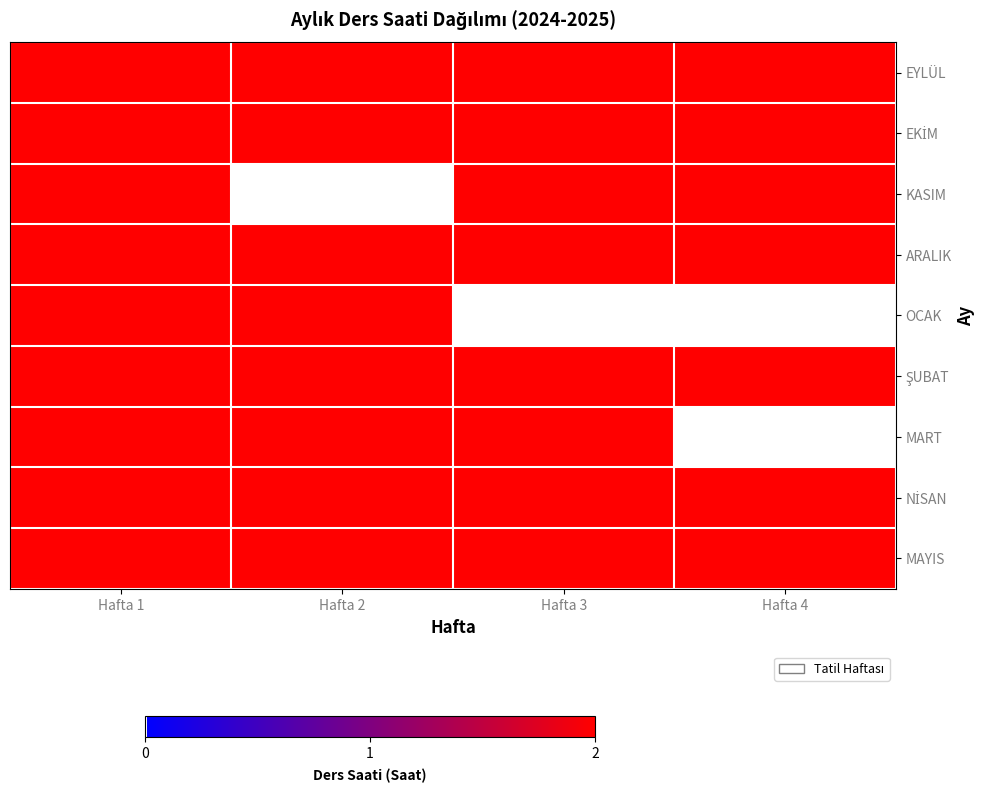

Count the number of categories in the chart.

4